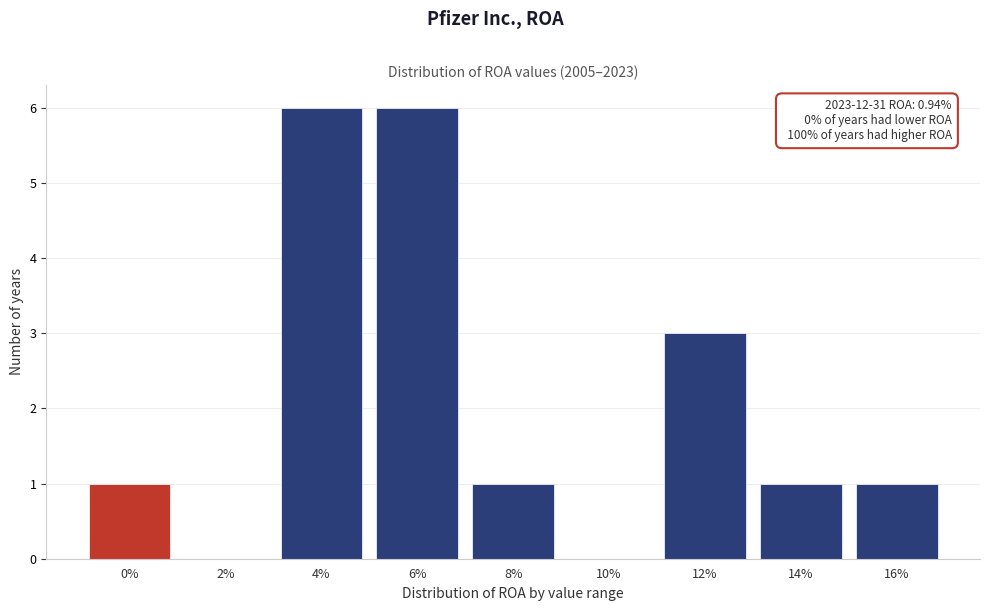

Reading left to right, transcribe all the data shown in this chart.

0%=1	2%=0	4%=6	6%=6	8%=1	10%=0	12%=3	14%=1	16%=1